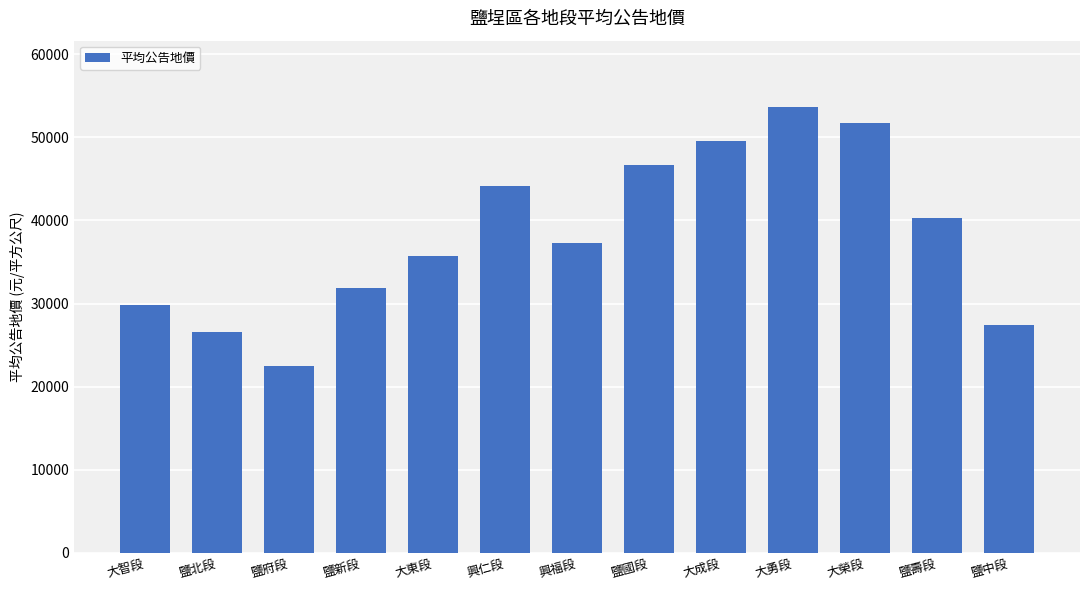

Reading right to left, list all the values displayed in this chart.

鹽中段=27365	鹽壽段=40359	大榮段=51700	大勇段=53600	大成段=49600	鹽國段=46680	興福段=37300	興仁段=44200	大東段=35700	鹽新段=31872	鹽府段=22498	鹽北段=26557	大智段=29808